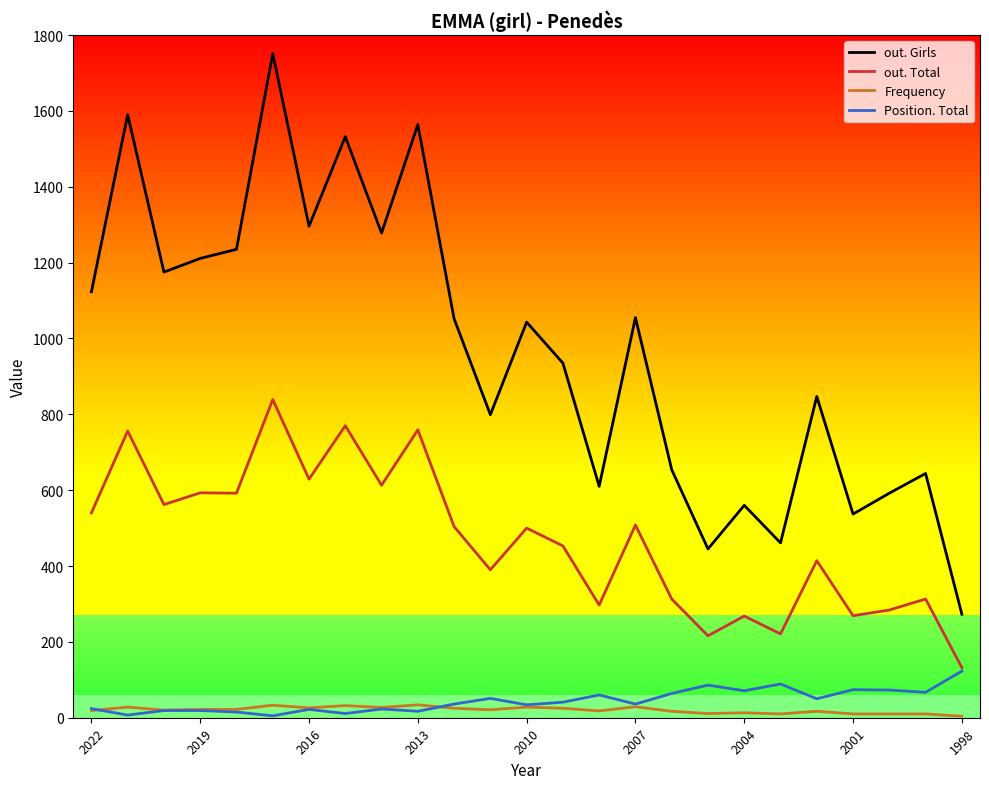

True or false: out. Total has a value of 198 at 2016.

False